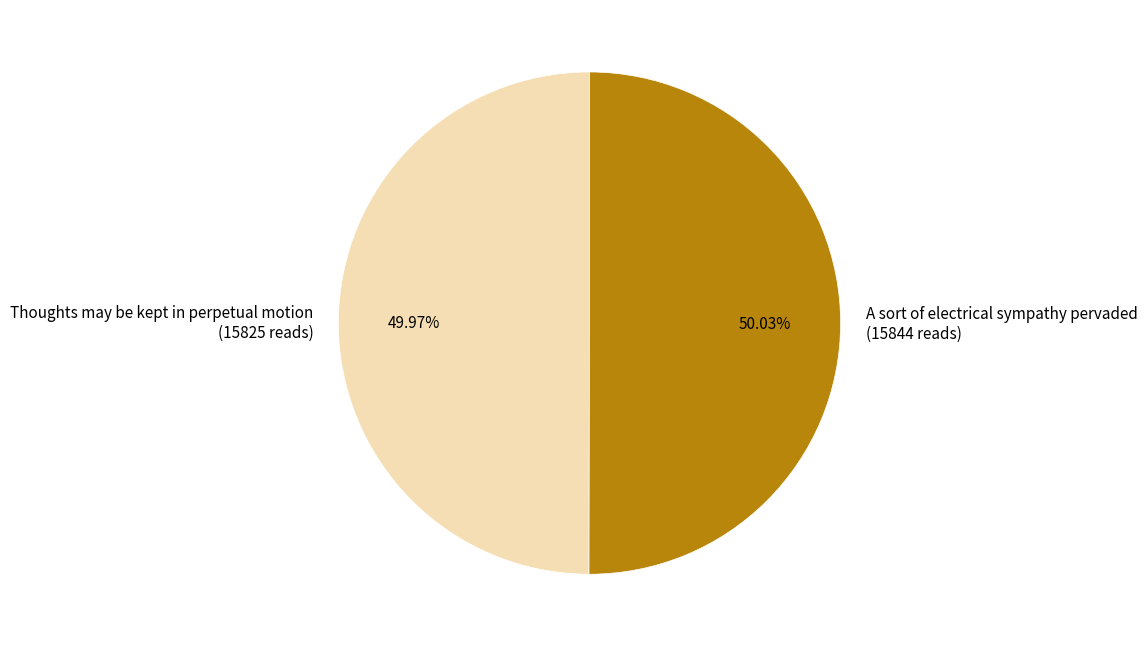

Do Thoughts may be kept in perpetual motion (15825 reads) and A sort of electrical sympathy pervaded (15844 reads) together represent more than half of the pie?

Yes